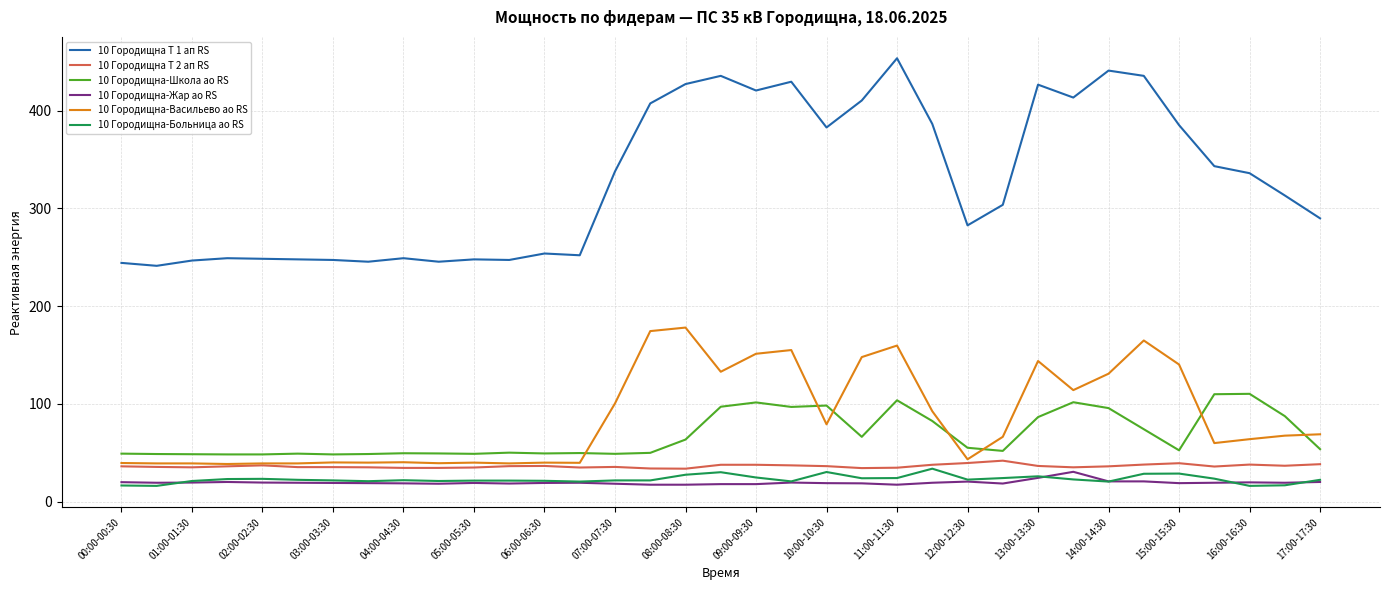

Which series has the largest total across all categories?

10 Городищна Т 1 ап RS